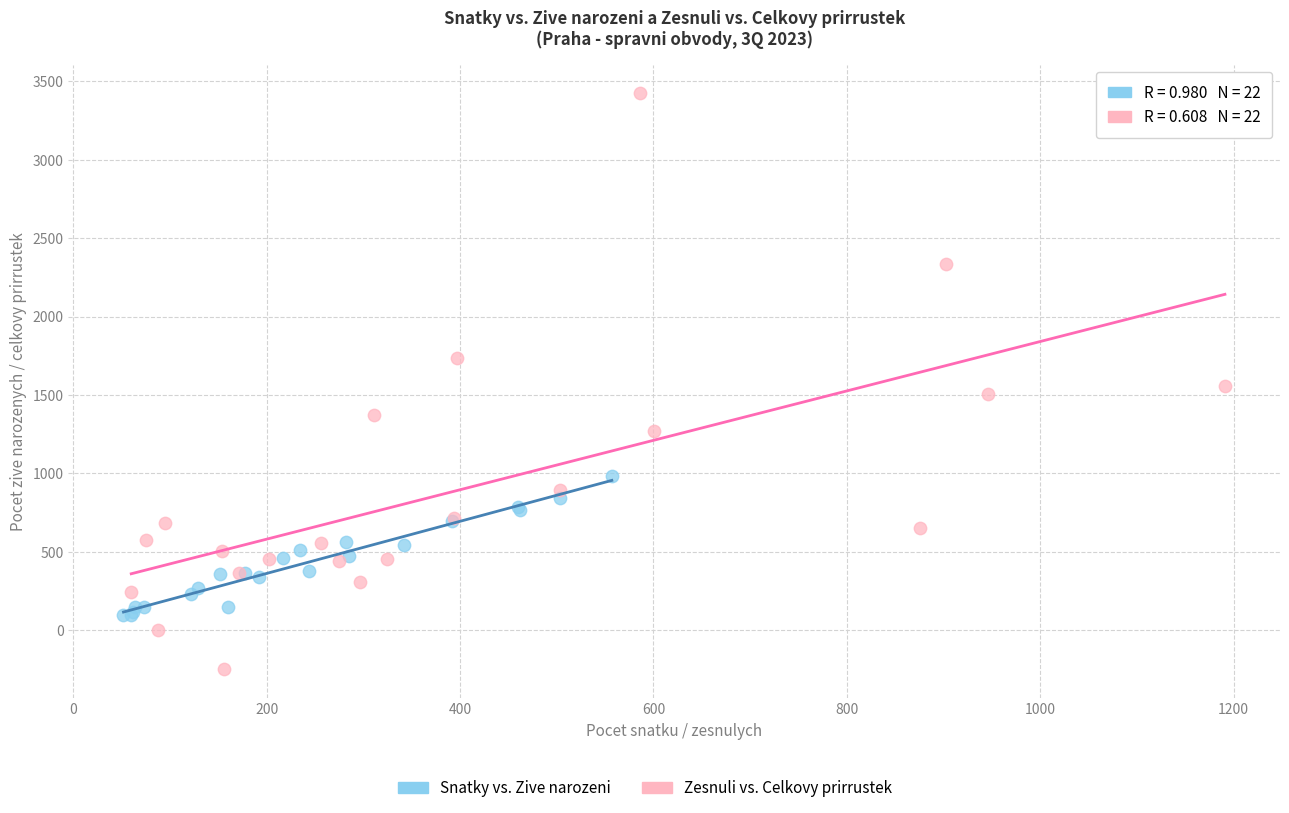

Which series reaches the minimum Y coordinate?

Zesnuli vs. Celkovy prirrustek